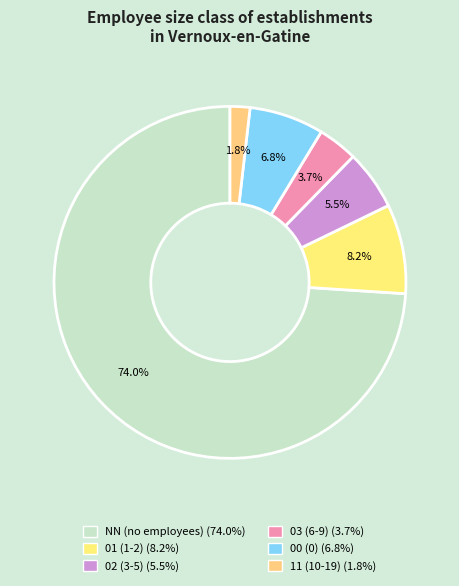

Rank the categories by value from lowest to highest.

11, 03, 02, 00, 01, NN